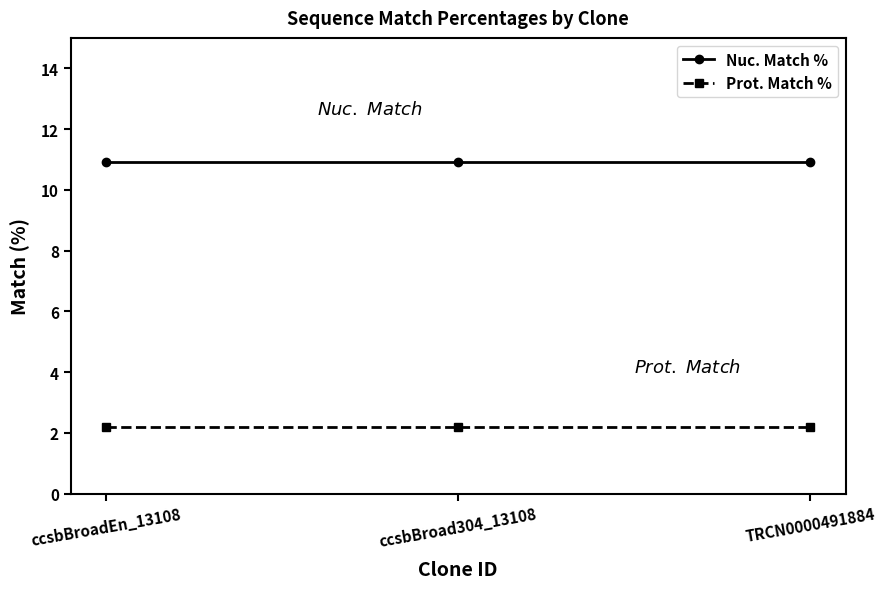

What is the spread (max minus min) of values at TRCN0000491884?

8.7